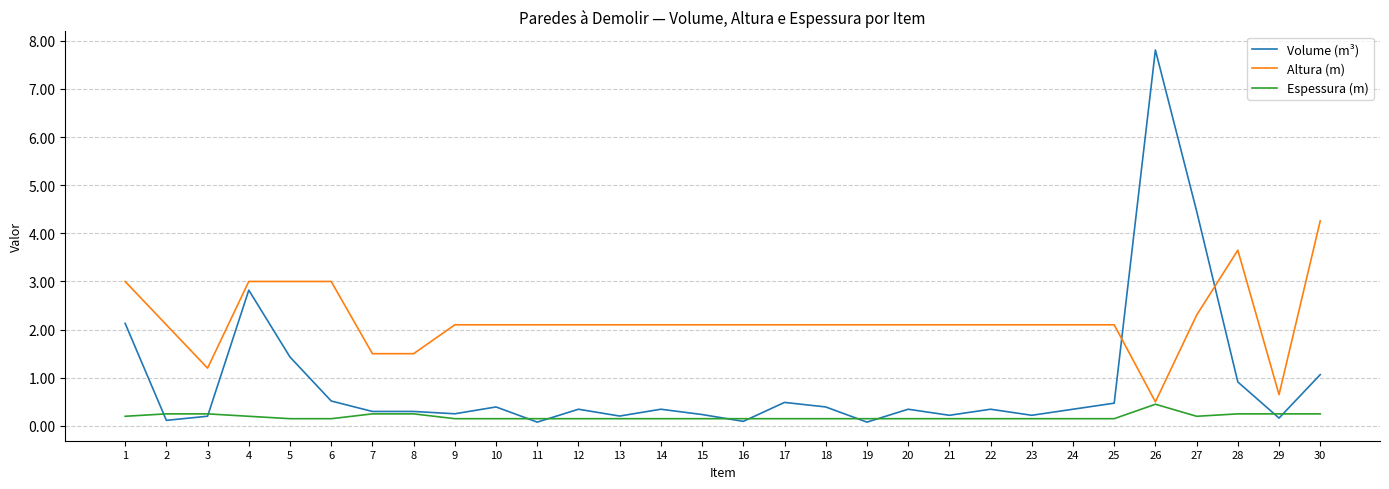

Rank the series by their average value, from highest to lowest.

Altura (m), Volume (m³), Espessura (m)